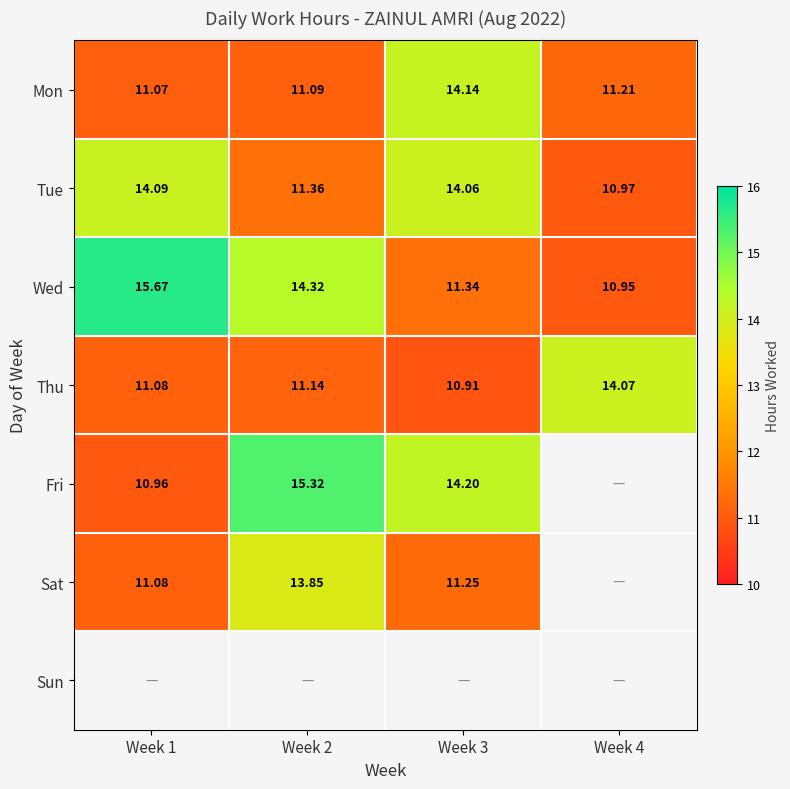

What is the difference between the Tue values at Week 4 and Week 2?

0.4